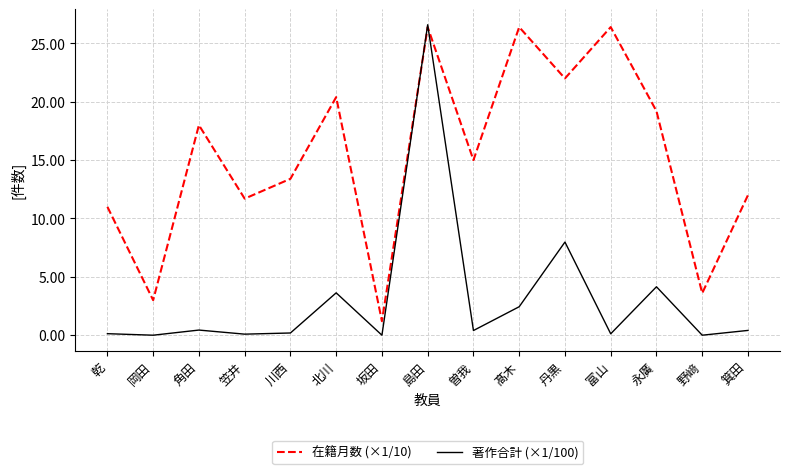

Which series has the largest total across all categories?

在籍月数 (×1/10)